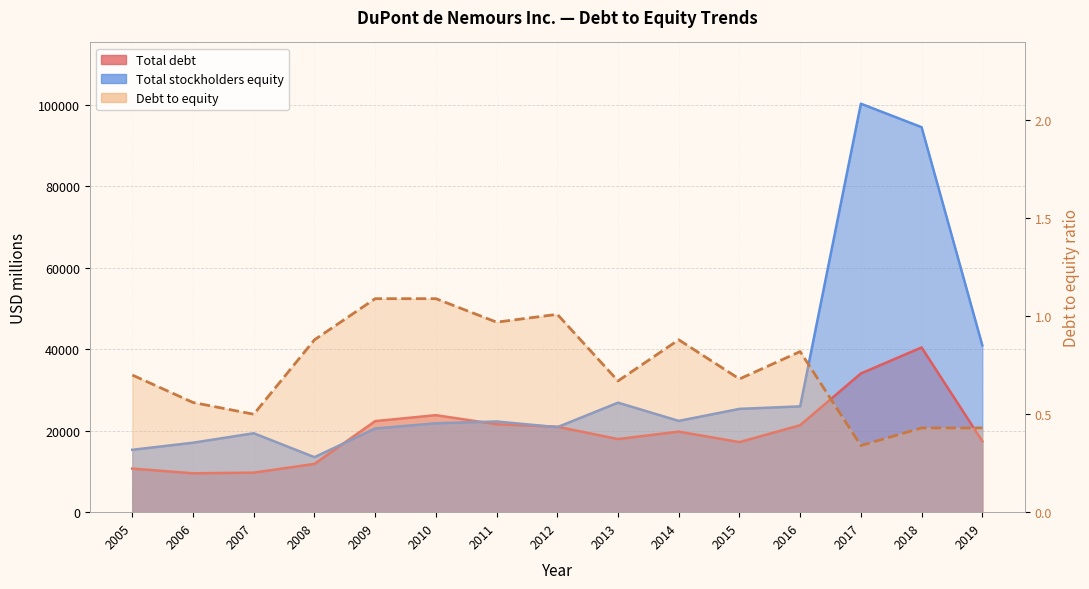

What is the value of the 10th point from the left?

0.9